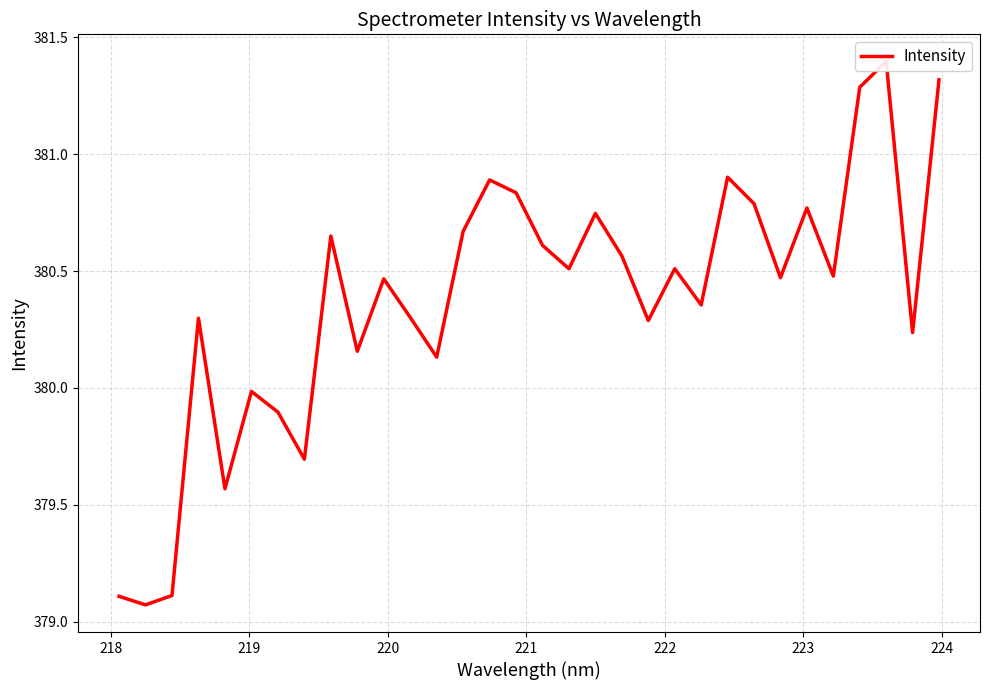

What is the minimum value shown in the chart?

379.1